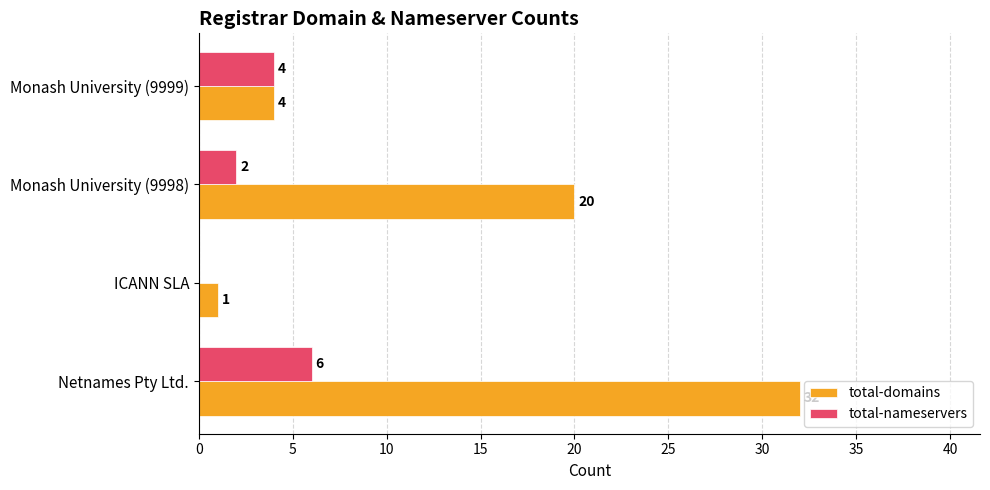

What is the sum of the total-domains values at Netnames Pty Ltd. and ICANN SLA?

33